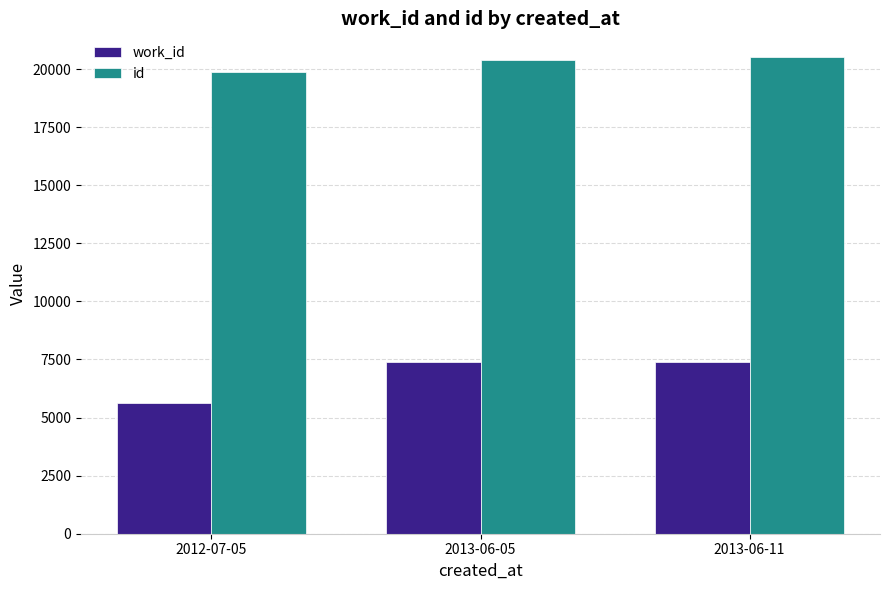

Which series has the widest spread of values?

work_id